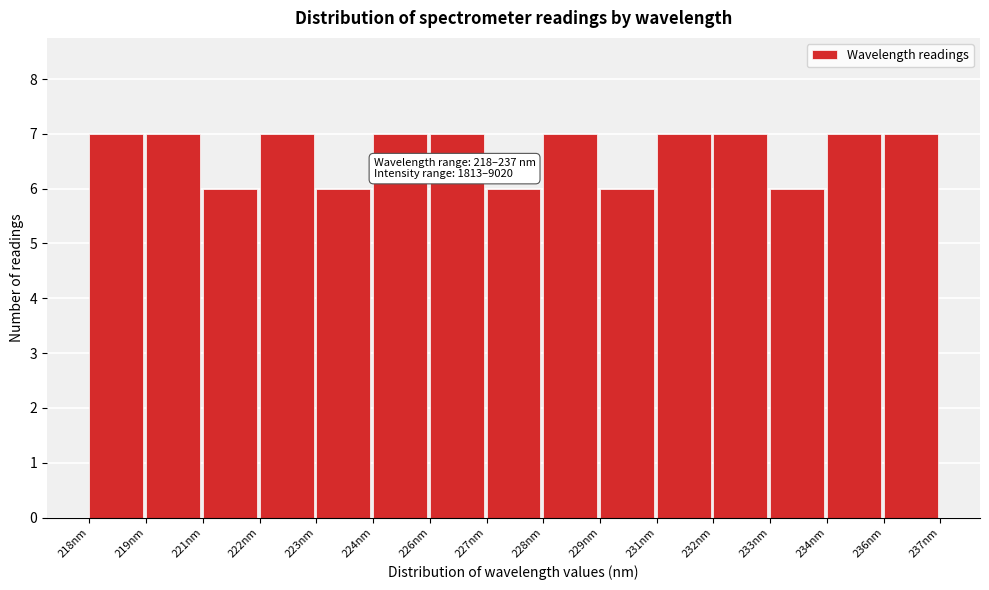

Reading right to left, transcribe all the data shown in this chart.

236nm=7	234nm=7	233nm=6	232nm=7	231nm=7	229nm=6	228nm=7	227nm=6	226nm=7	224nm=7	223nm=6	222nm=7	221nm=6	219nm=7	218nm=7